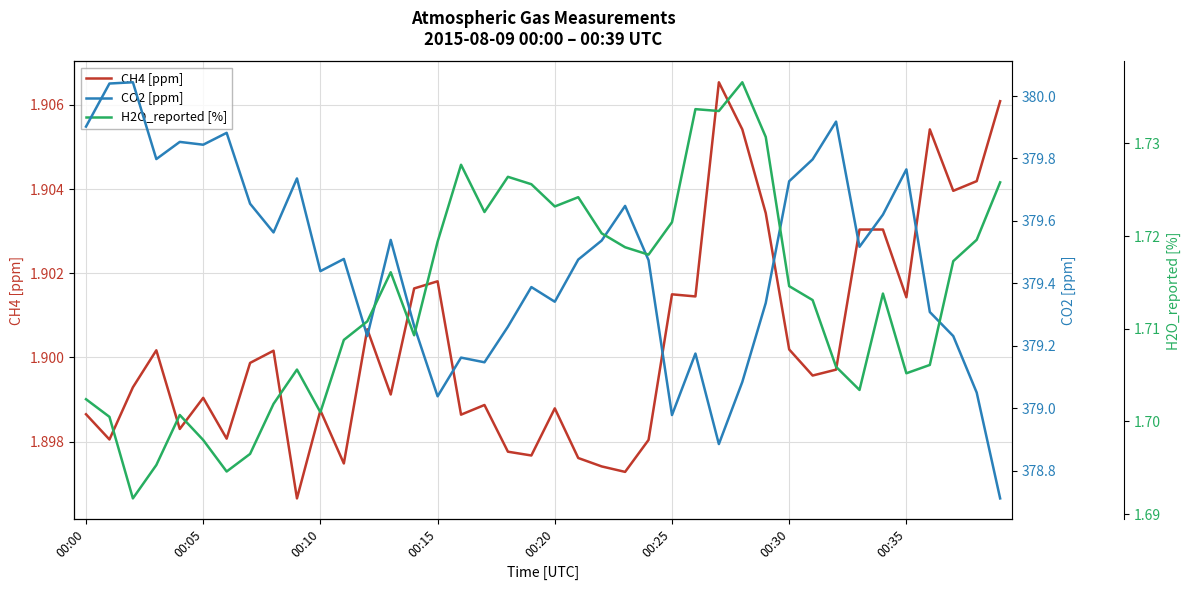

How many values in the CO2 [ppm] series exceed 379?

37